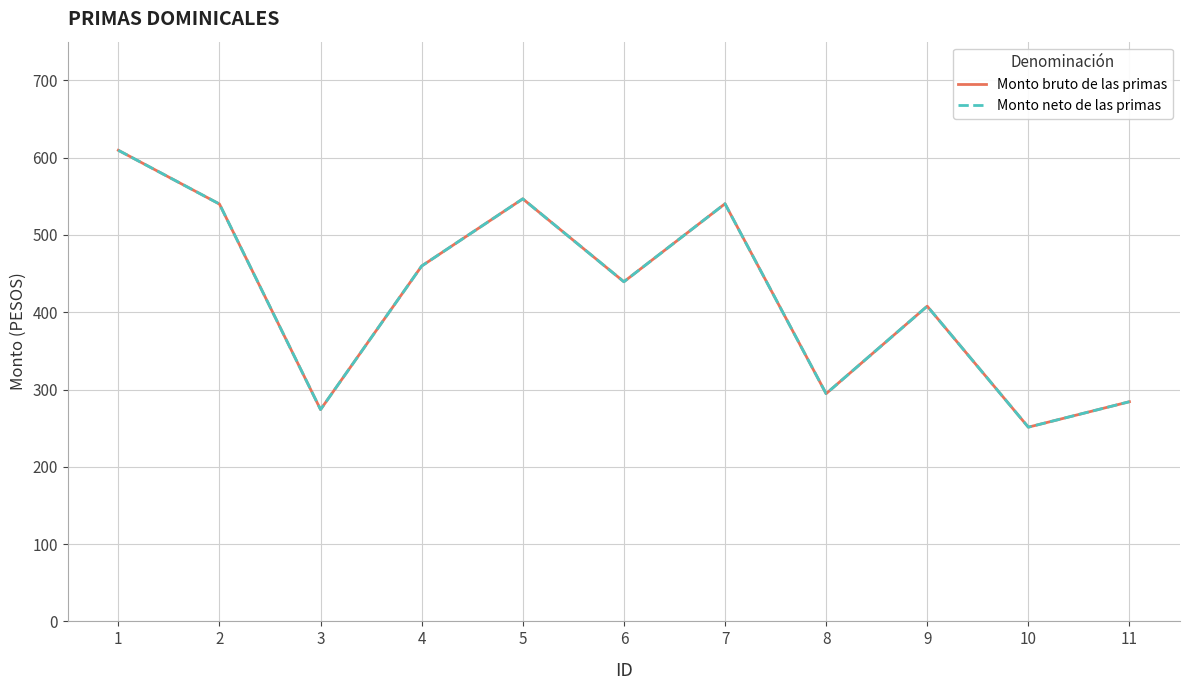

At which category does the chart reach its minimum across all series?

10